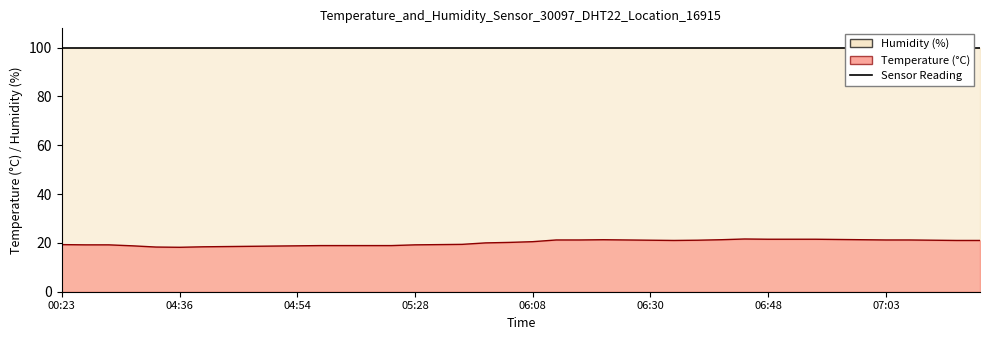

Which category has the lowest value across all series?

04:36